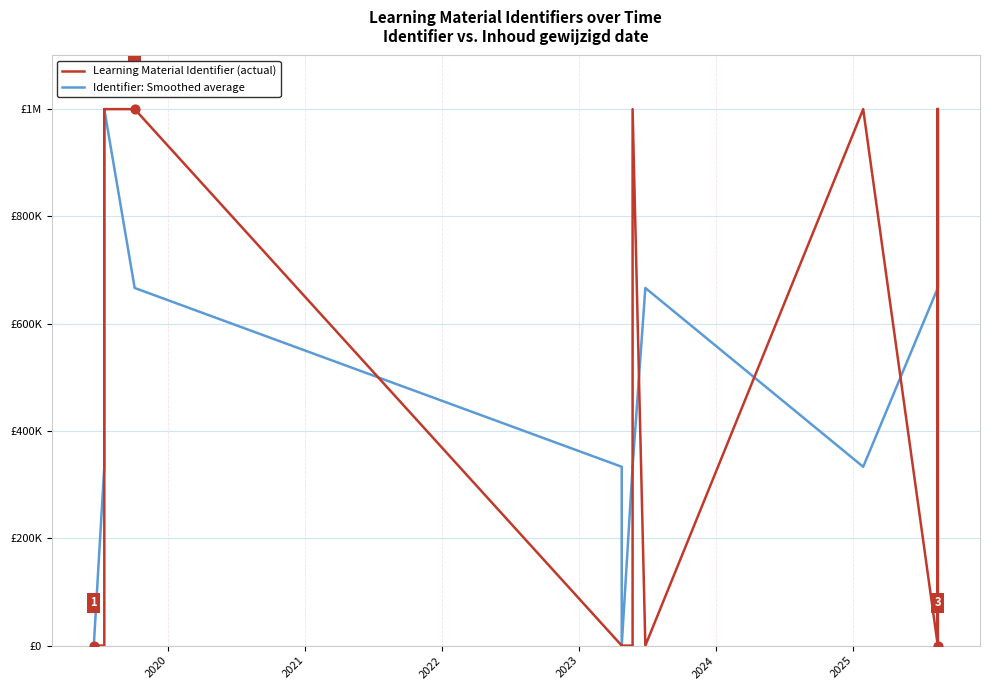

Which series has the largest total across all categories?

Learning Material Identifier (actual)